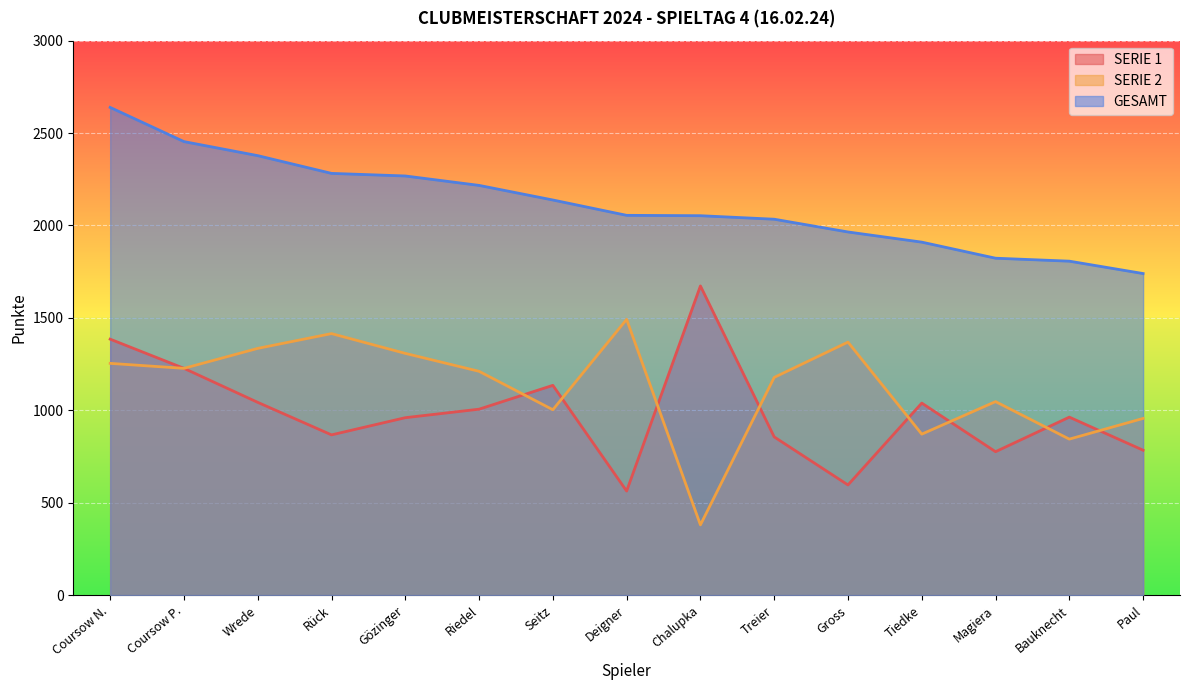

What is the sum of all SERIE 2 values?

16890